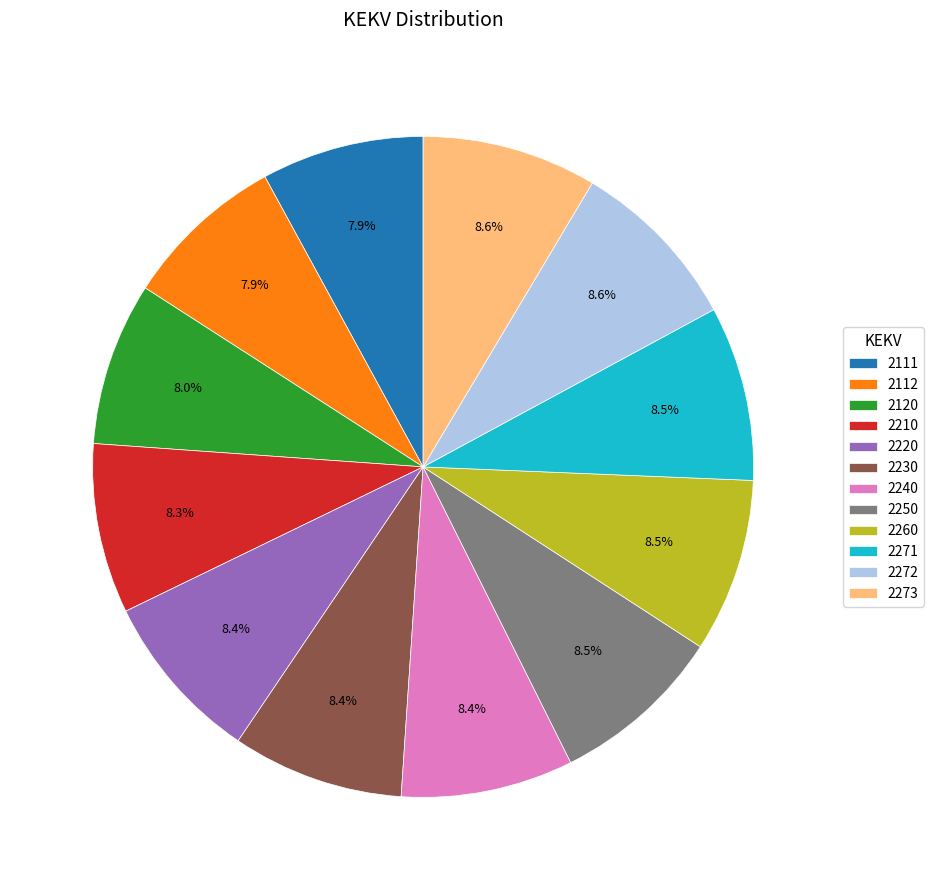

What is the total percentage of 2112 and 2220?

16.3%